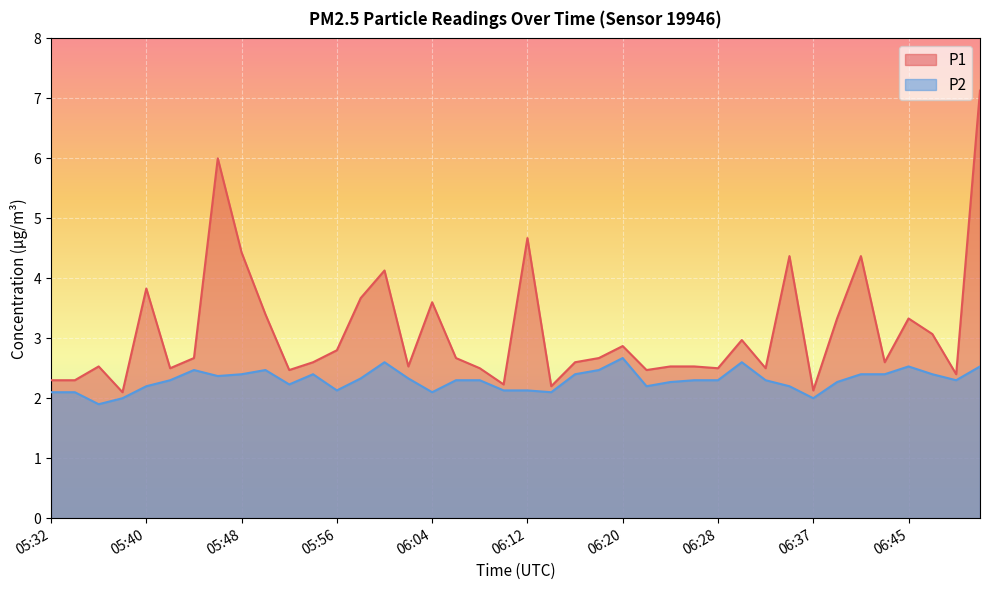

Rank the series at 06:47 from lowest to highest value.

P2, P1